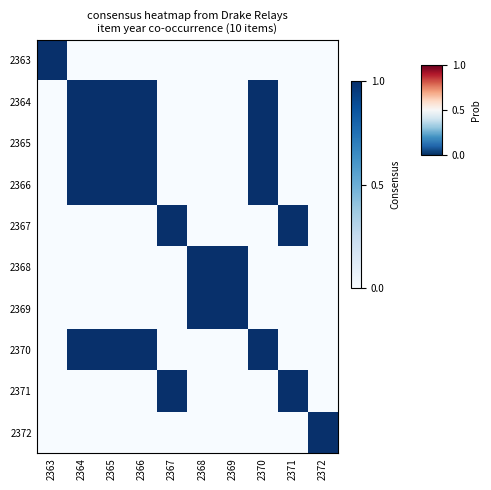

What is the total value across all series at 2363?

1